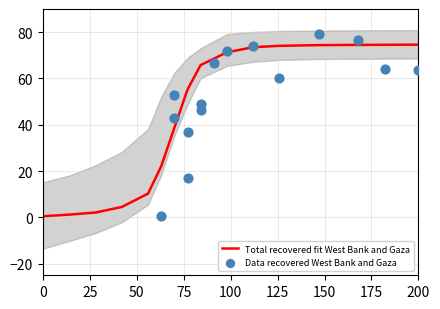

What is the highest value of the Total recovered fit West Bank and Gaza series?

74.6